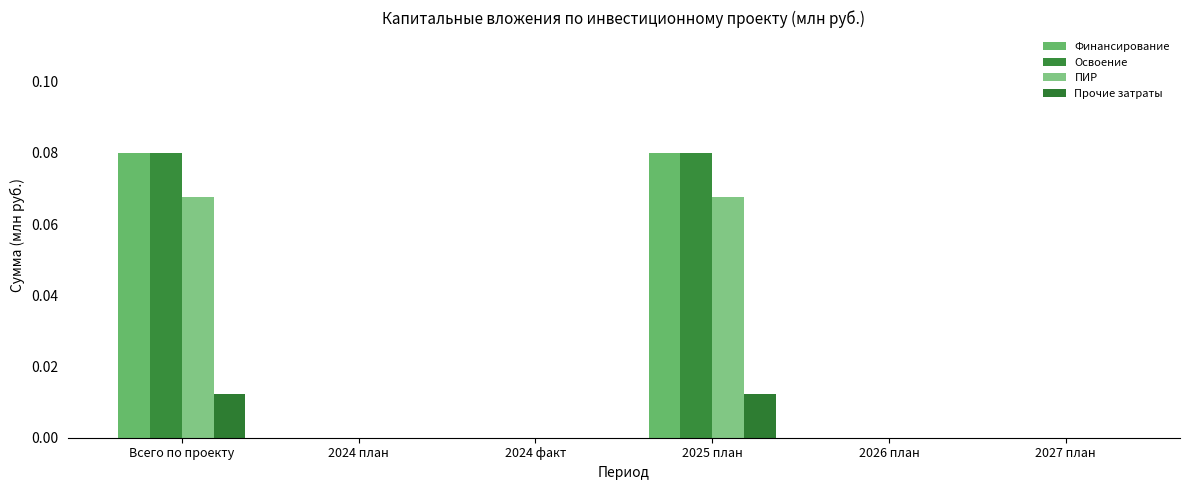

How many series are shown in this chart?

4